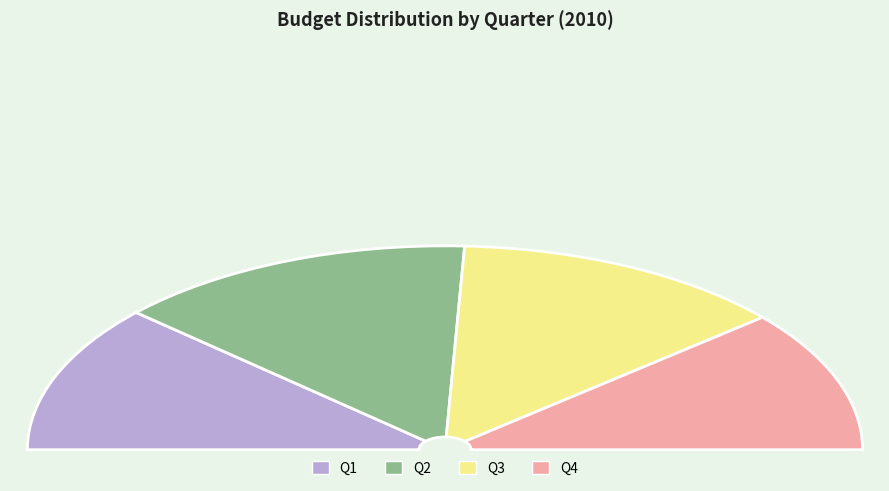

Rank the categories by value from highest to lowest.

Q2, Q3, Q1, Q4